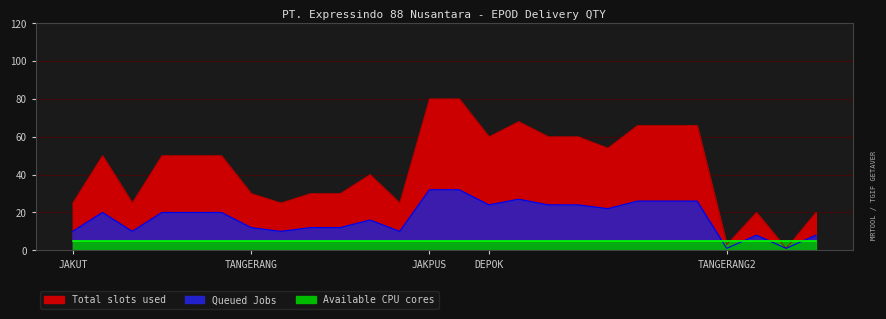

How many data points in Total slots used are above 50?

10